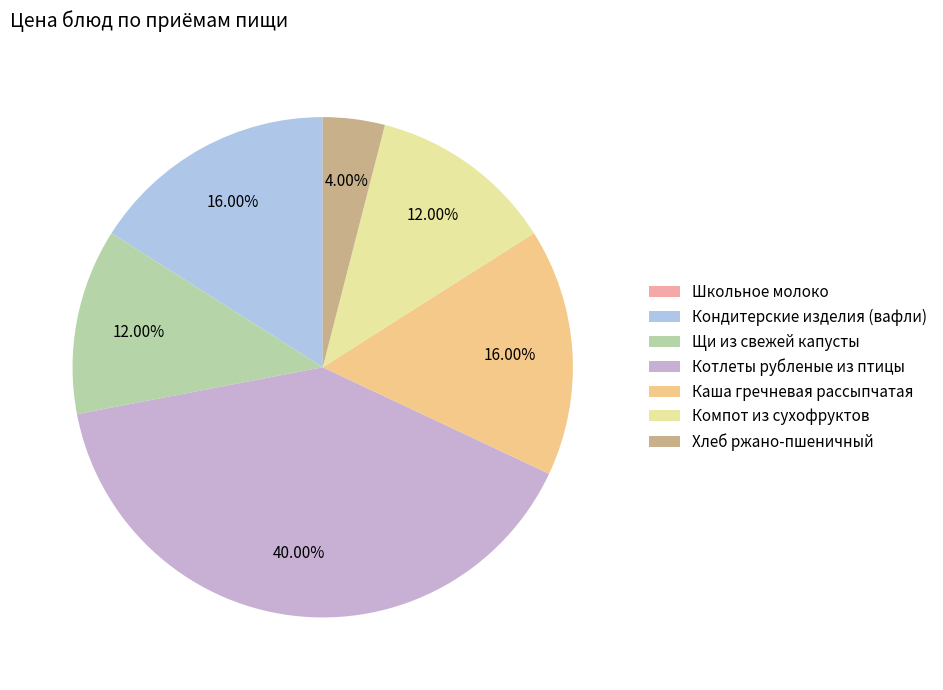

How many slices are in this pie chart?

7